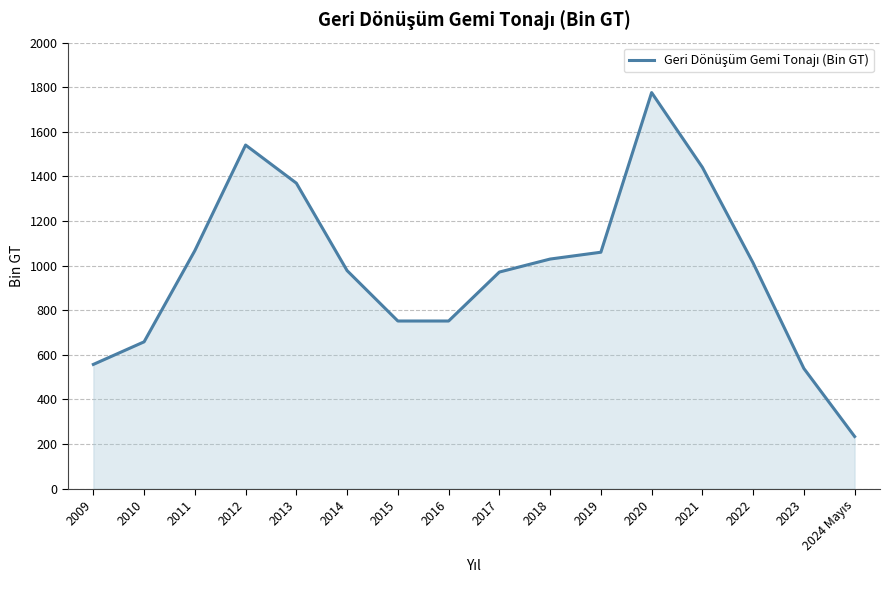

How many lines are shown in the chart?

1